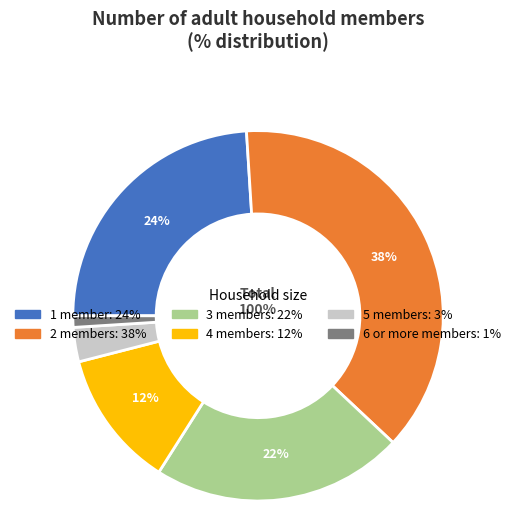

To the nearest percent, what percentage of the pie is 4?

12%